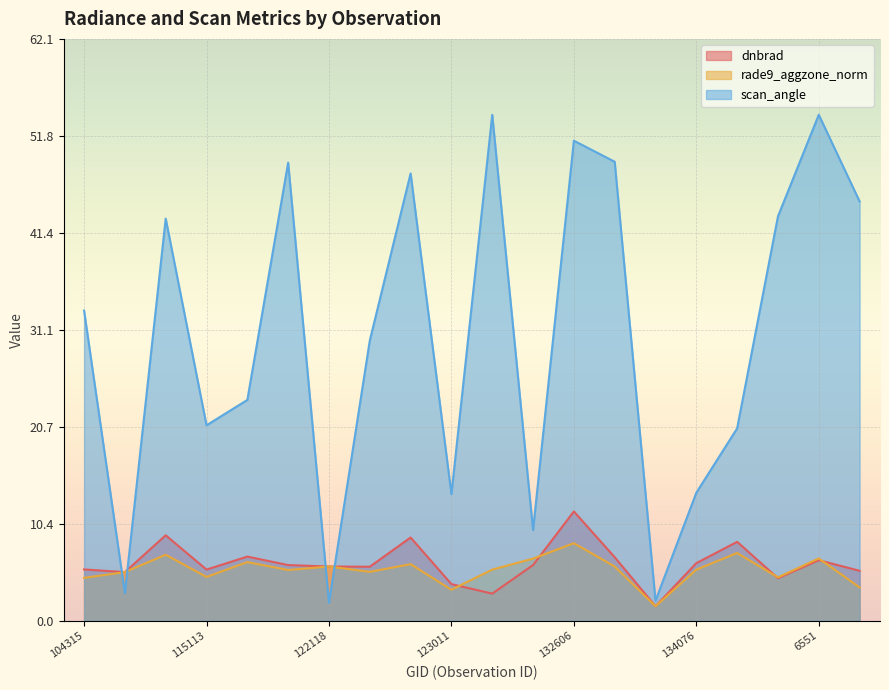

Is it true that scan_angle equals 54.0 at 131704?

True